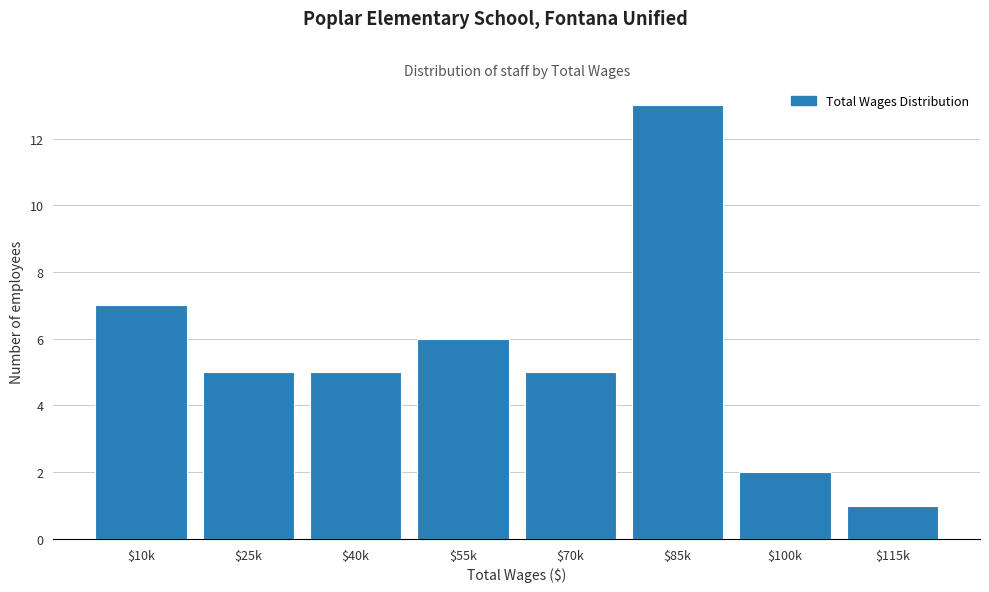

What is the difference between the maximum and second lowest values?

11